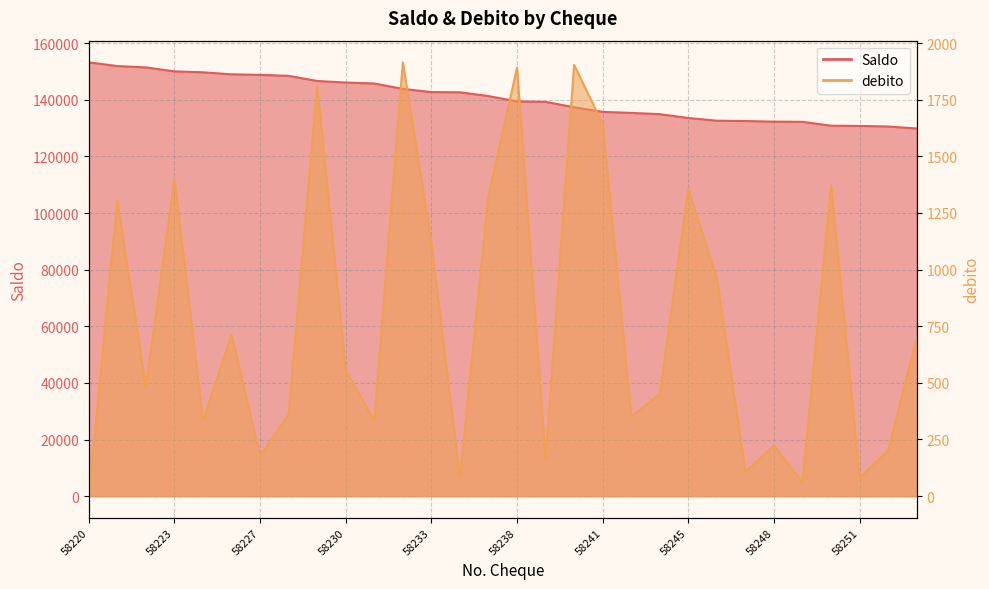

True or false: debito and Saldo cross at least once.

False